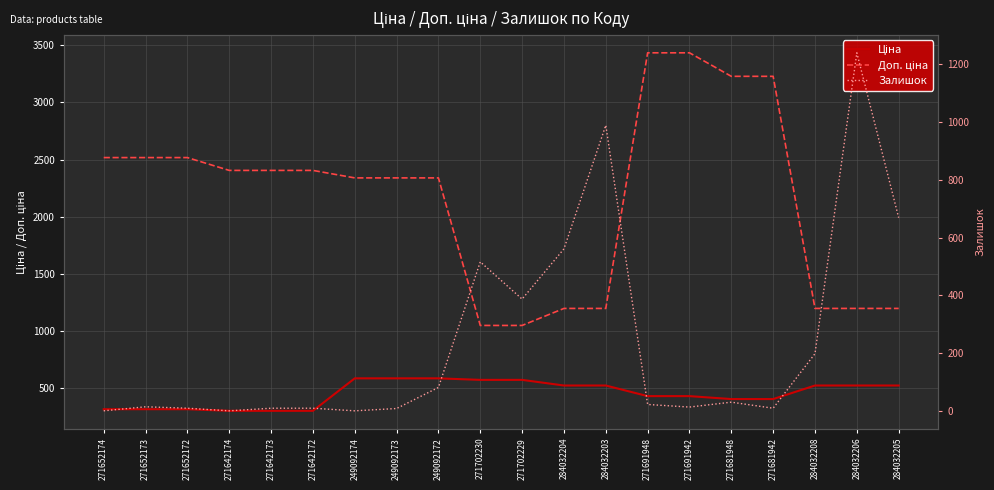

What is the spread (max minus min) of values at 249092172?

2258.7